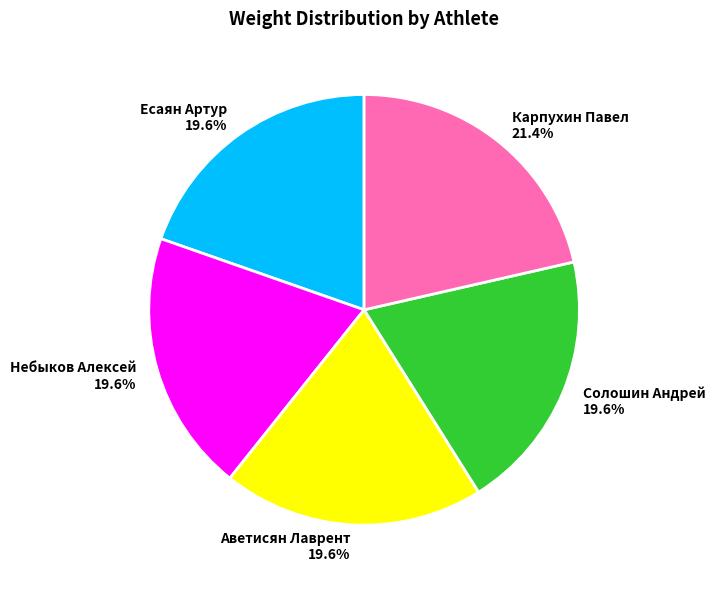

To the nearest percent, what is the combined percentage of Карпухин Павел and Солошин Андрей?

41%